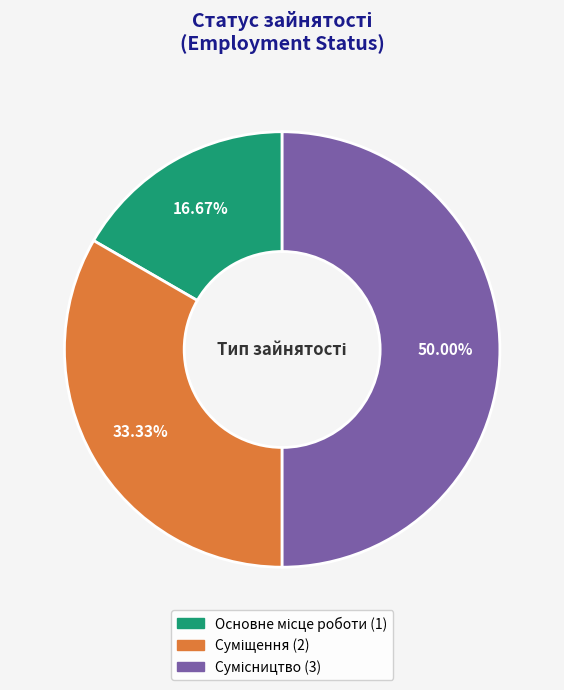

What percentage is the Суміщення slice, to the nearest percent?

33%